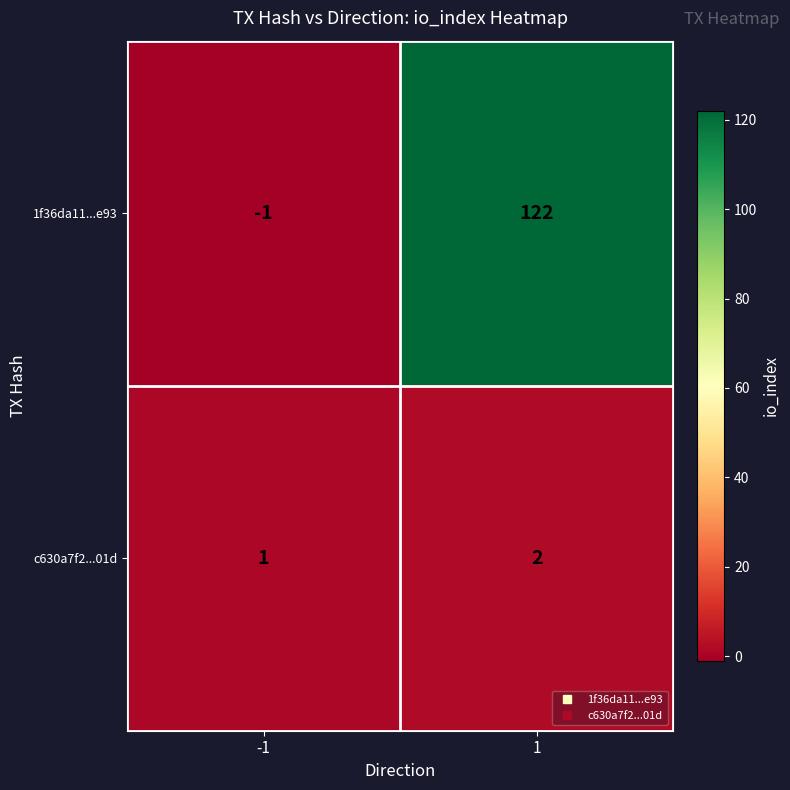

List the series in order of their overall mean, highest first.

1f36da11...e93, c630a7f2...01d